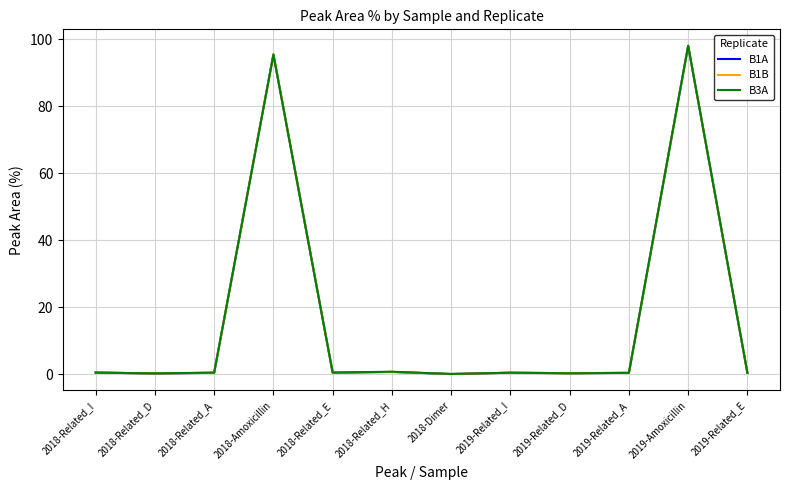

What is the maximum value for B1A?

98.1